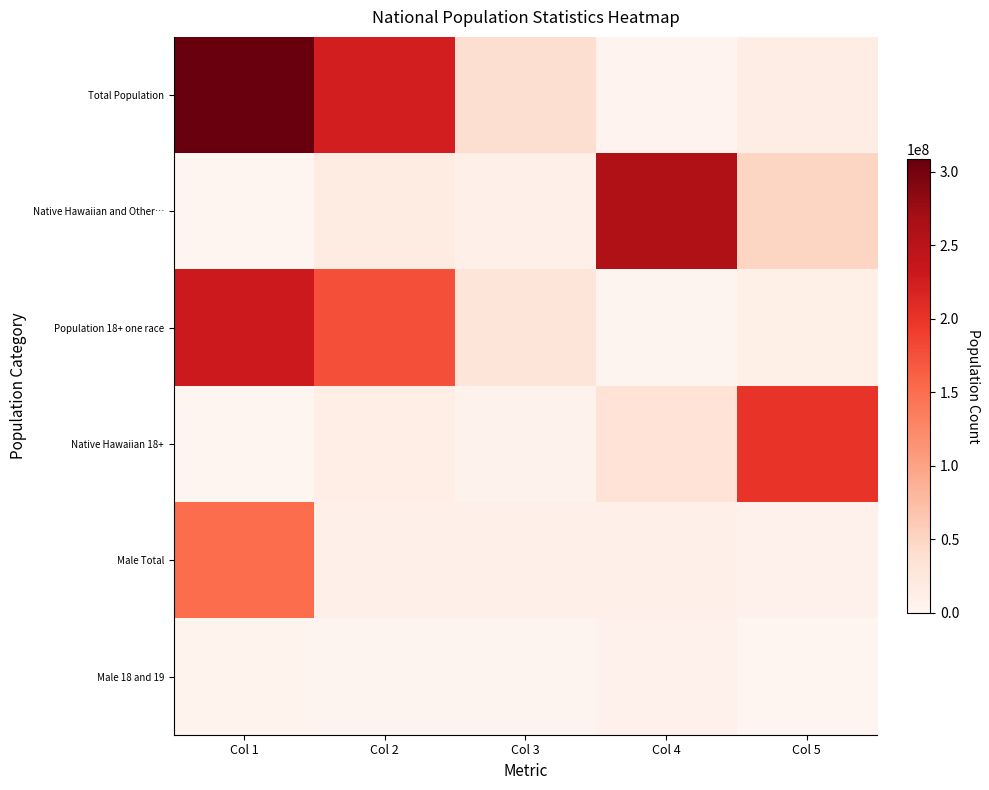

How many series are shown in this chart?

6